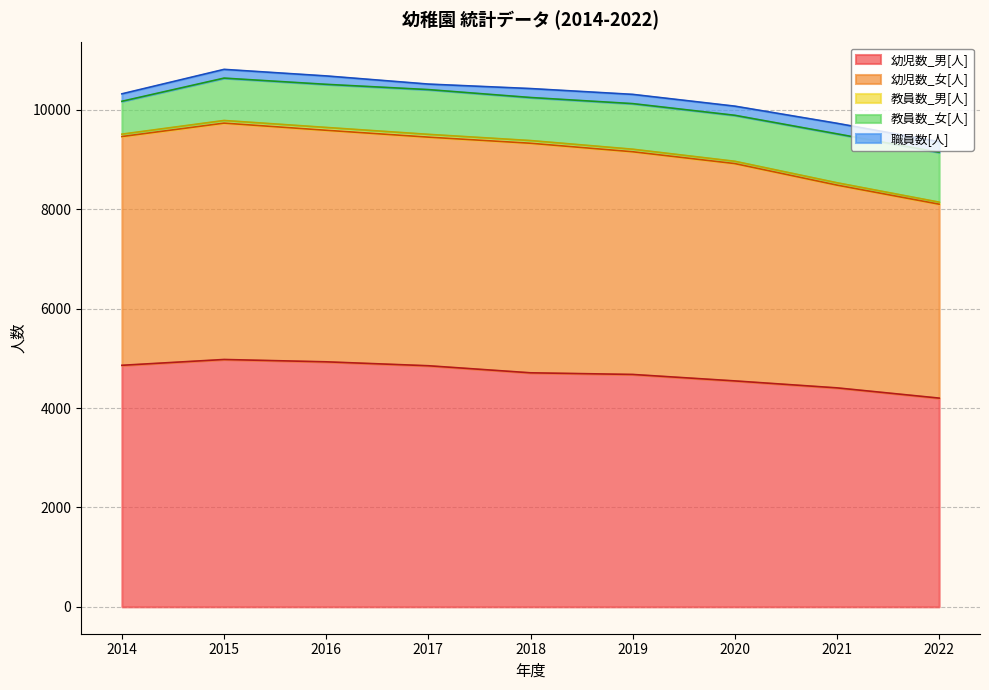

At which label is 幼児数_女[人] closest to 4328?

2020